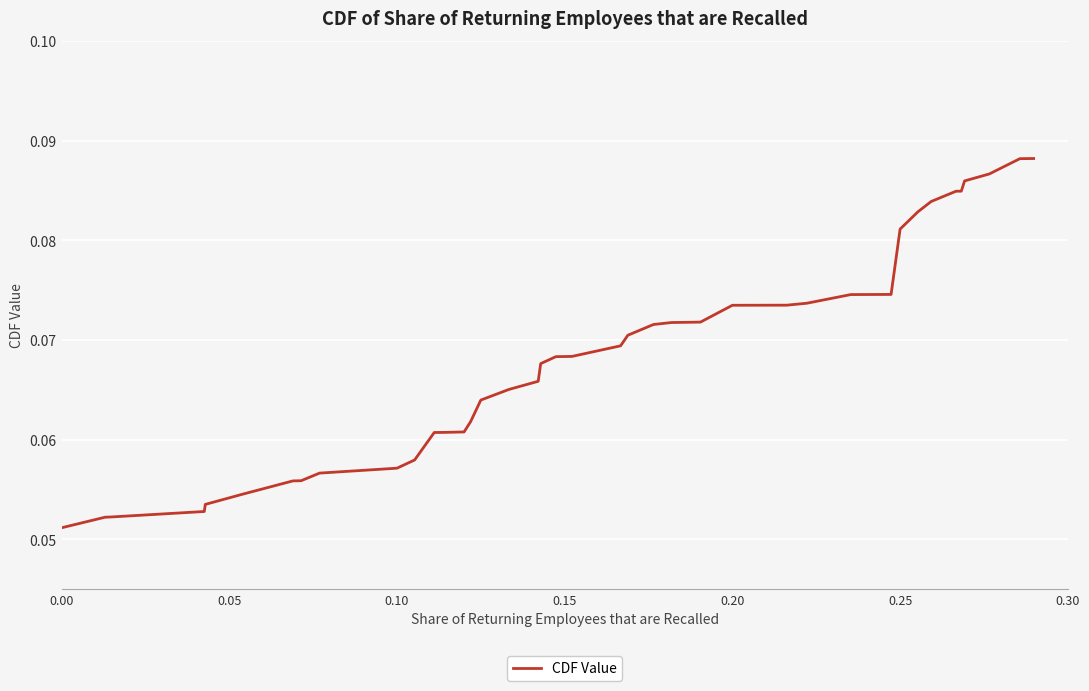

How many series are shown in this chart?

1